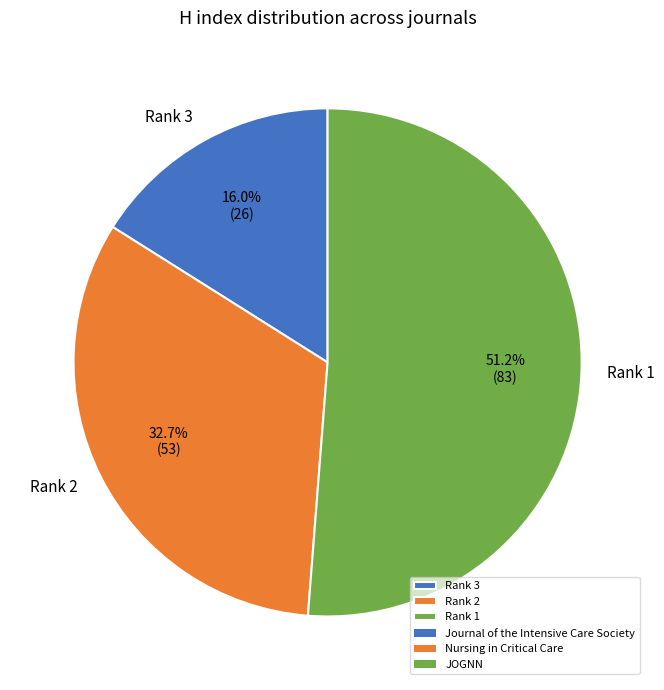

What percentage do Rank 3 and Rank 1 together represent?

67.3%